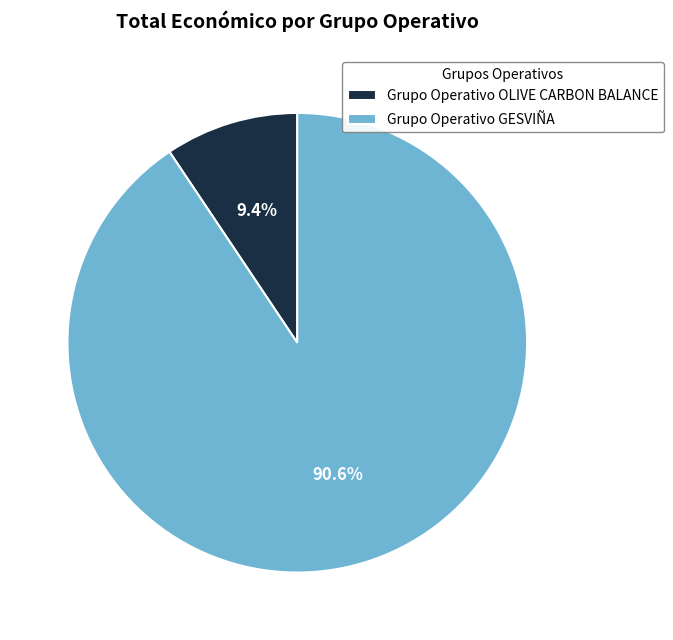

Do Grupo Operativo GESVIÑA and Grupo Operativo OLIVE CARBON BALANCE together represent more than half of the pie?

Yes